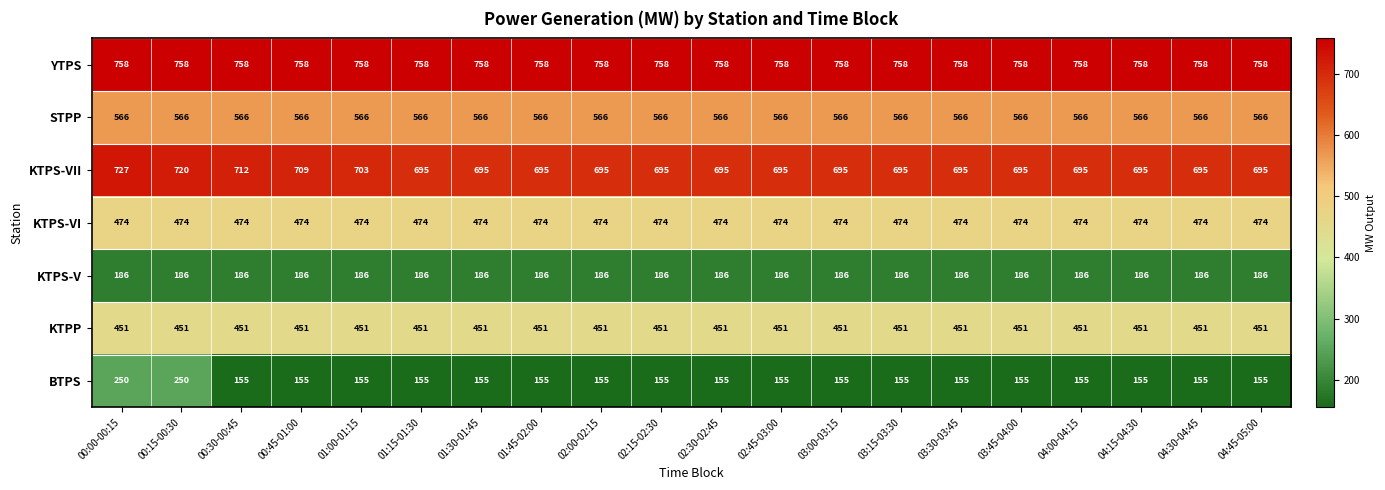

What is the minimum value for KTPS-VII?

695